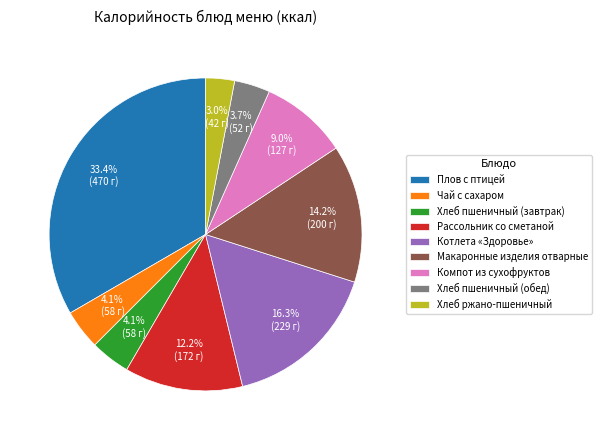

True or false: Макаронные изделия отварные accounts for 14% of the total.

True